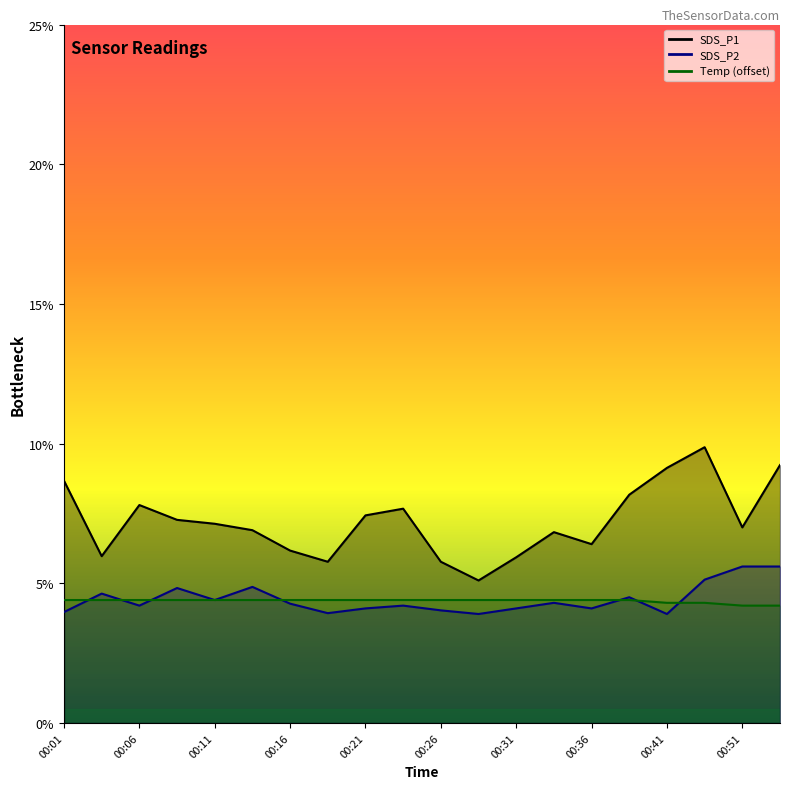

How many lines are shown in the chart?

3